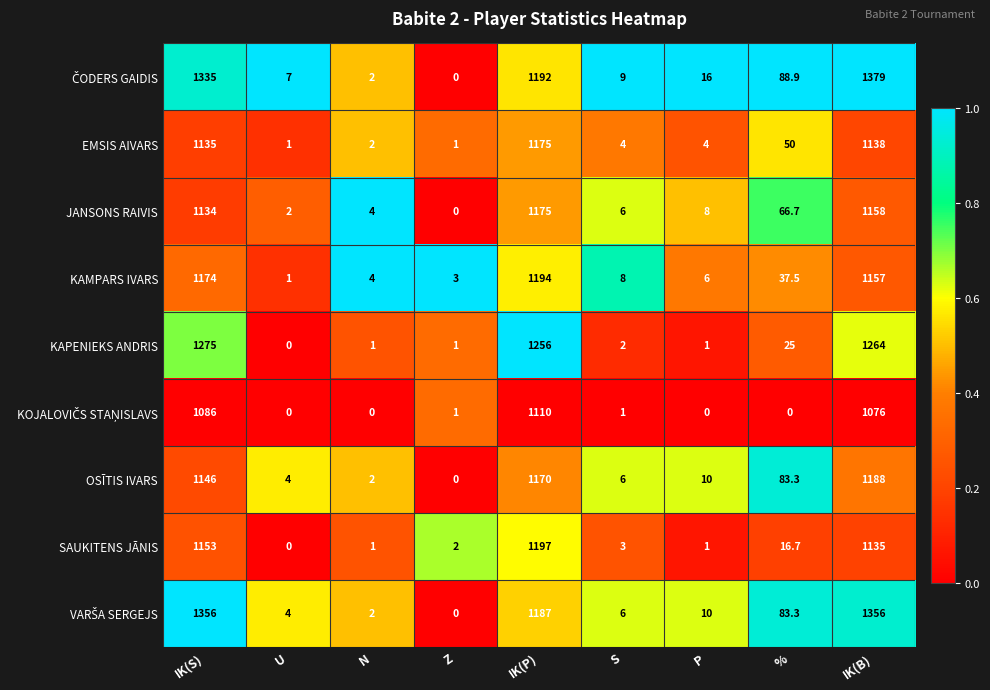

At which category does the chart reach its peak across all series?

IK(B)